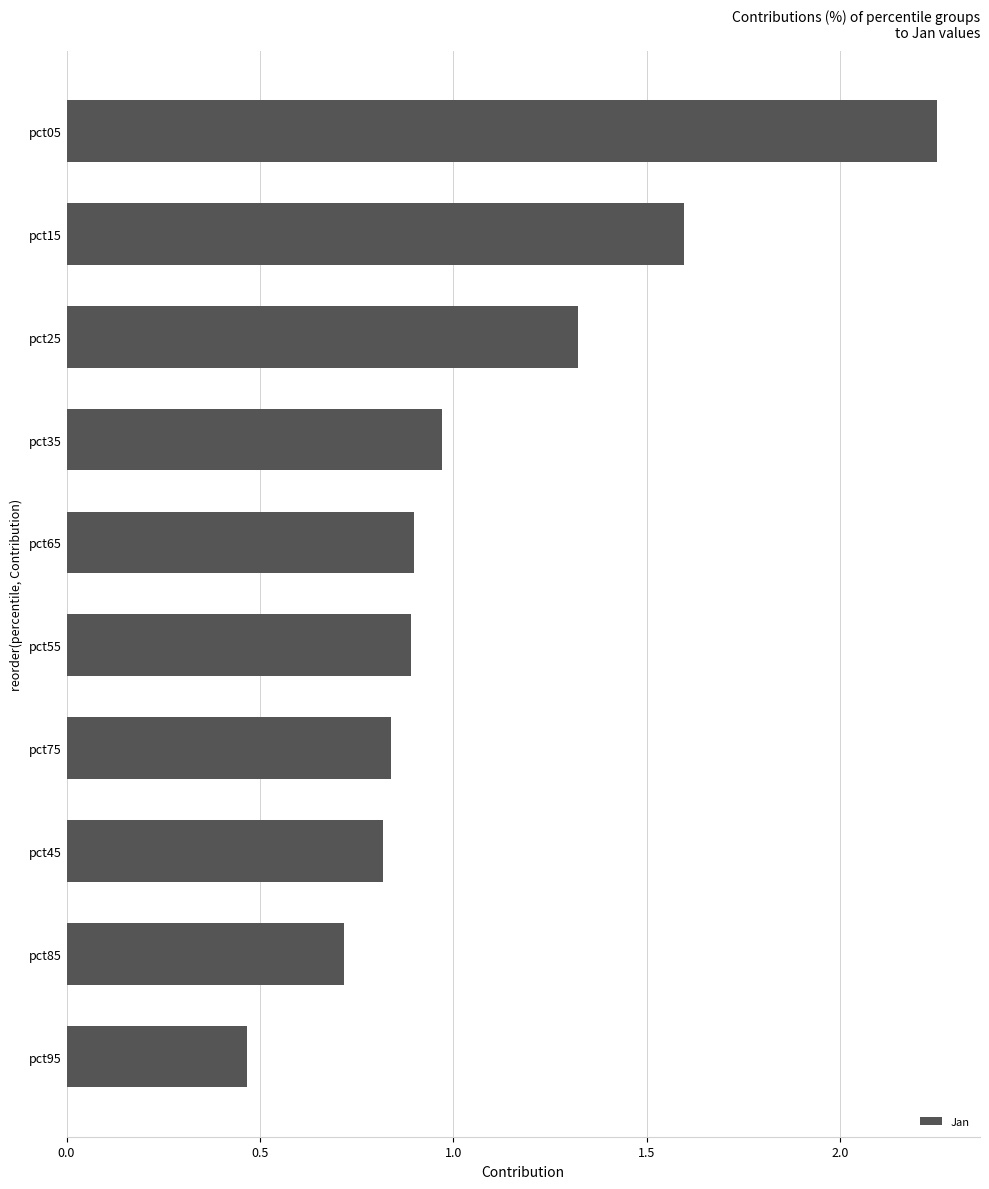

What is the difference between the maximum and second lowest values?

1.5